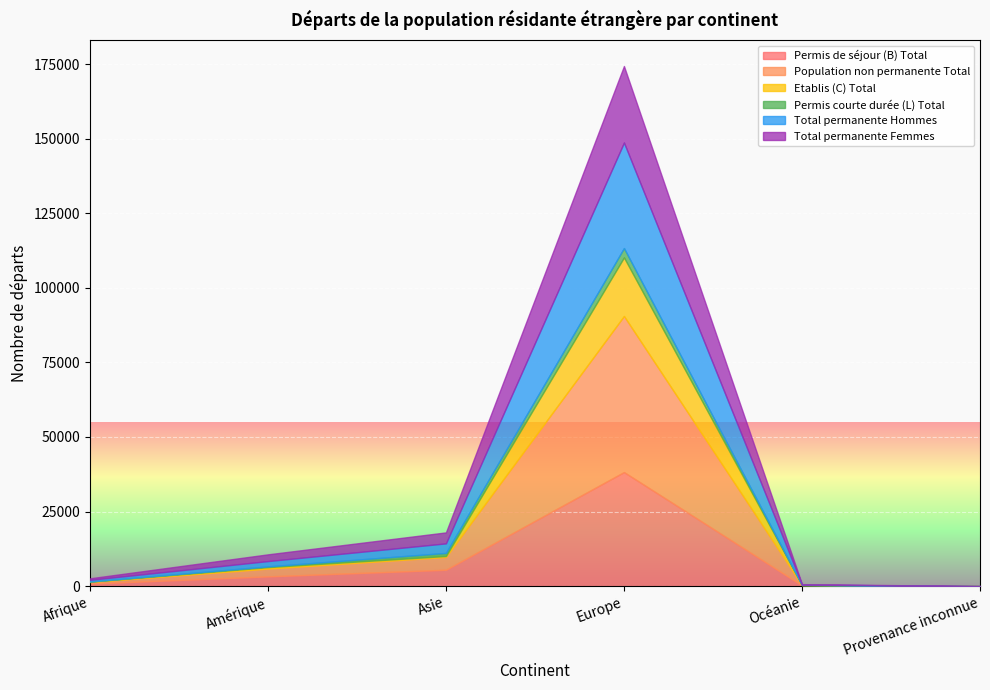

Does the chart display data point markers on the line(s)?

No